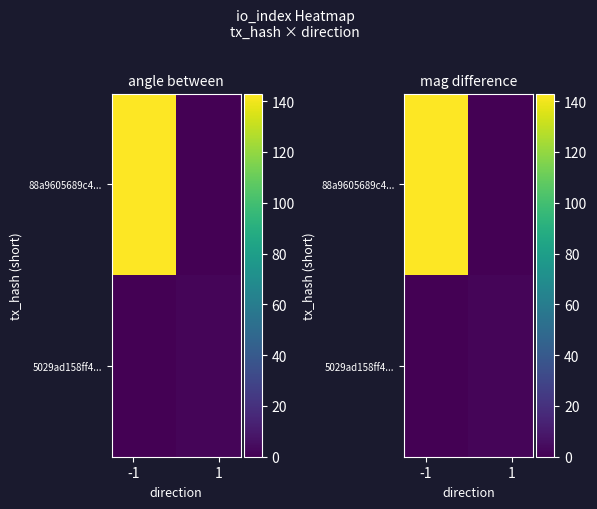

Which series has the widest spread of values?

88a9605689c4...